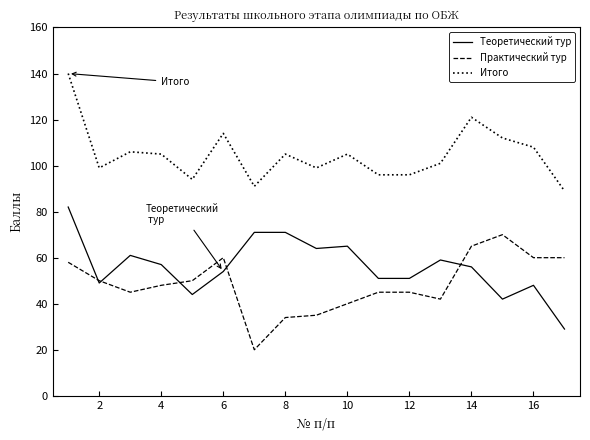

True or false: Теоретический тур and Итого cross at least once.

False